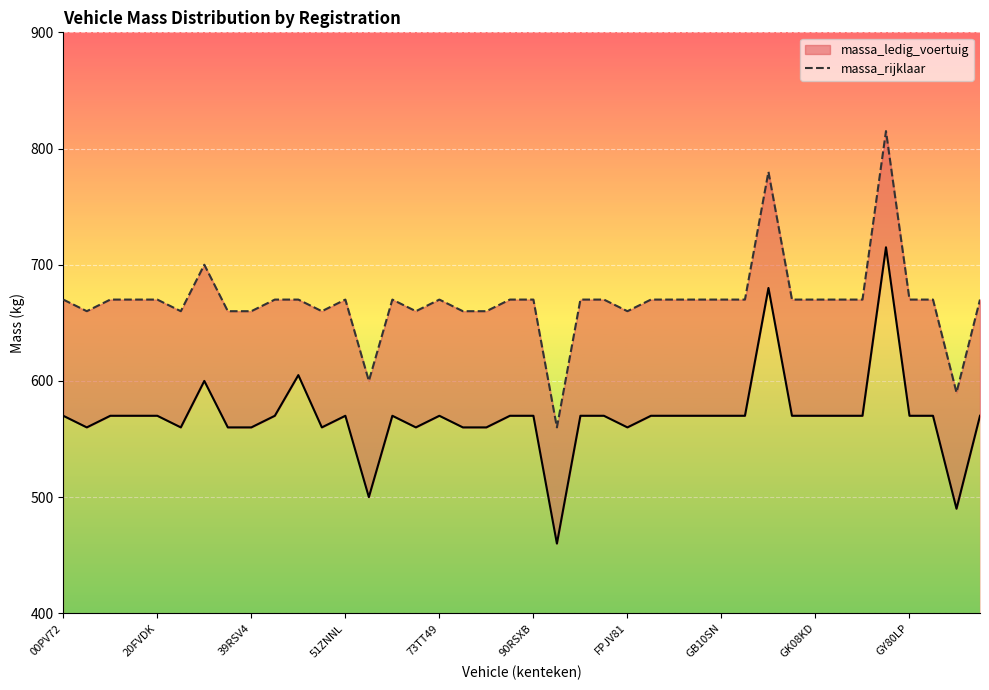

What is the sum of all massa_ledig_voertuig values?

22770